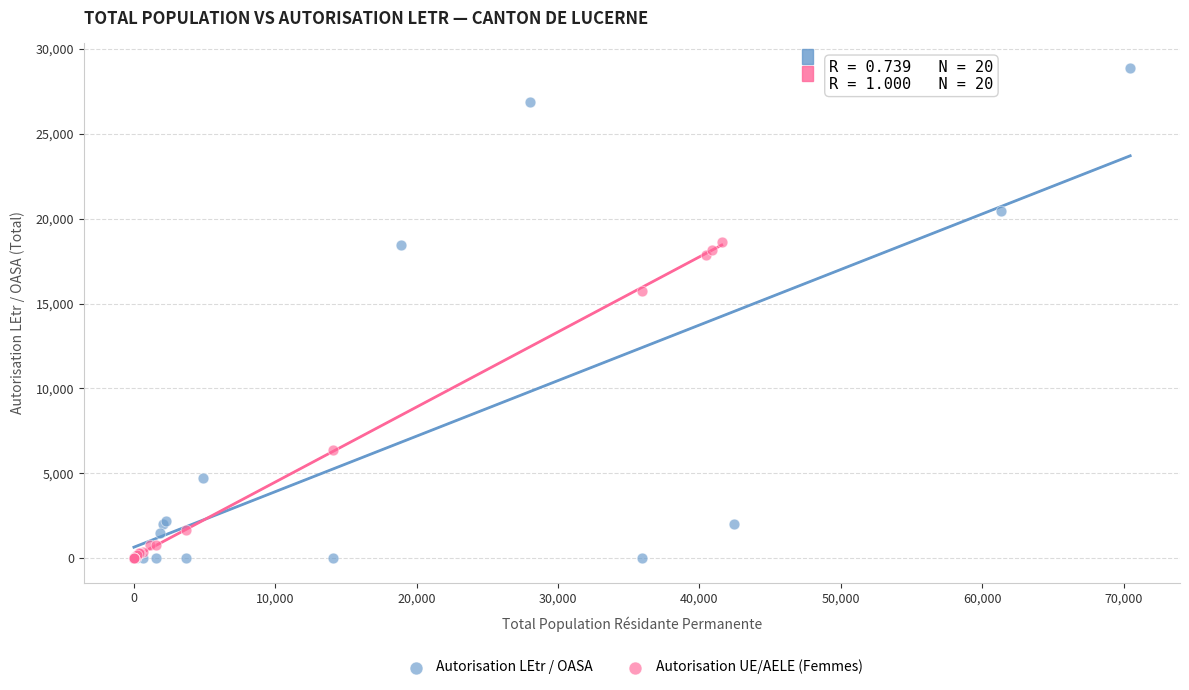

Which series reaches the maximum Y coordinate?

Autorisation LEtr / OASA